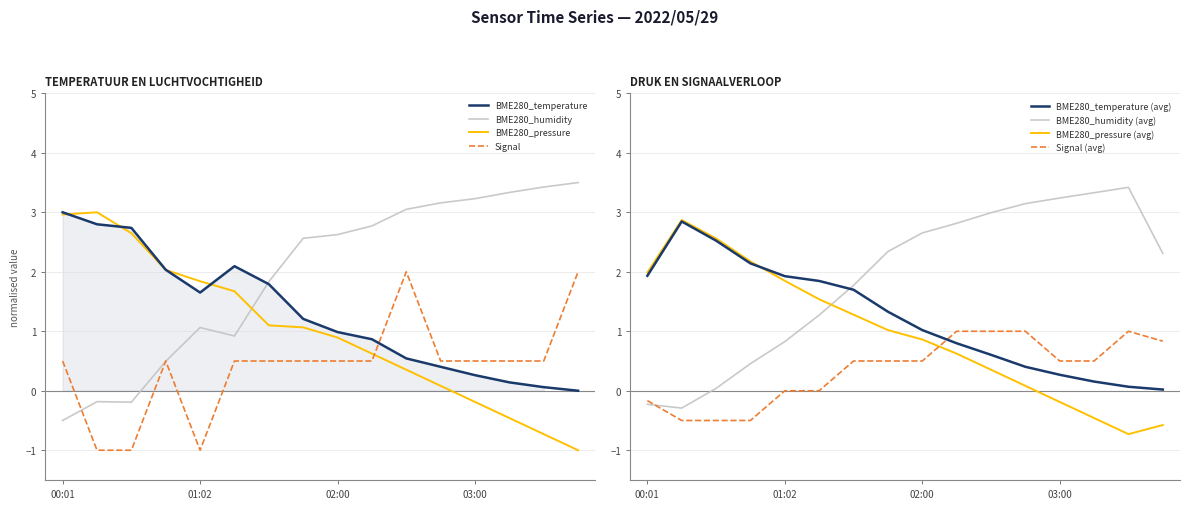

How many lines are shown in the chart?

4